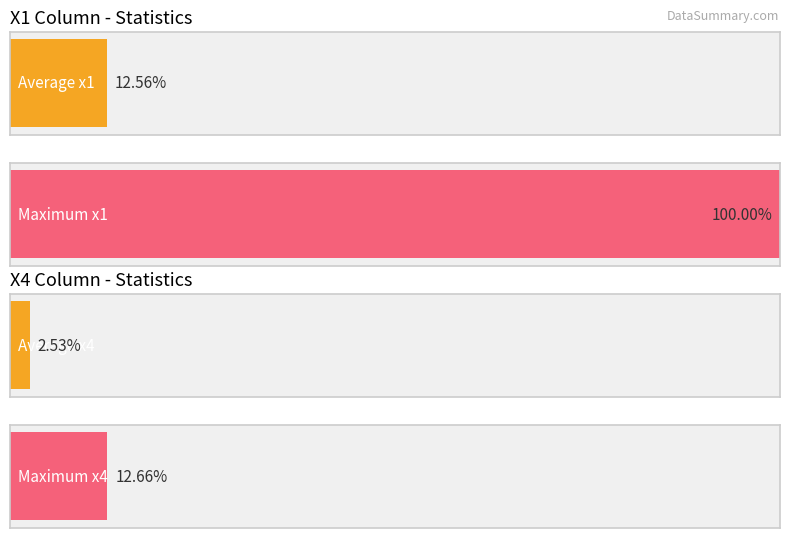

Does the chart contain stacked bars?

No